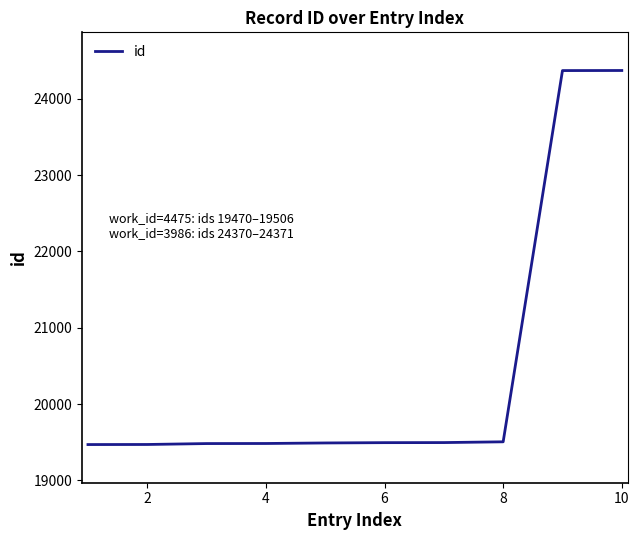

What is the smallest value displayed?

19470